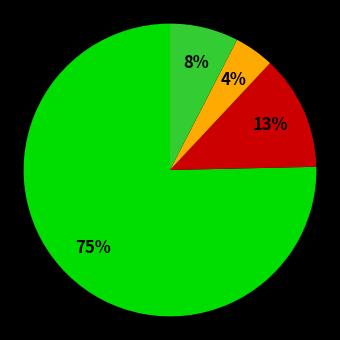

Is there a majority slice in this chart?

Yes